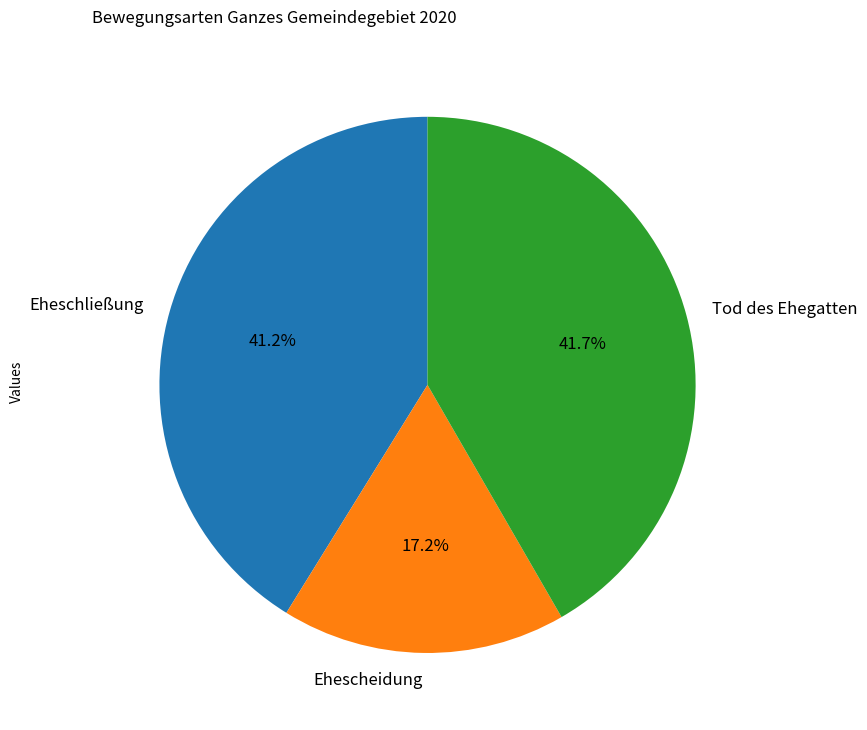

Which category has the smallest portion of the pie?

Ehescheidung